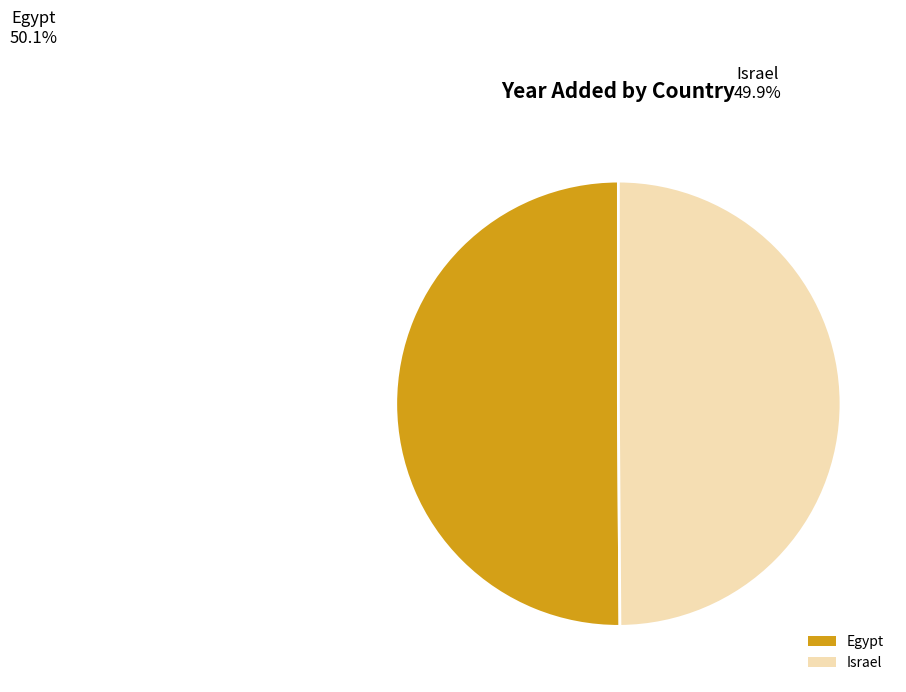

How much of the chart is everything except Israel?

50.1%